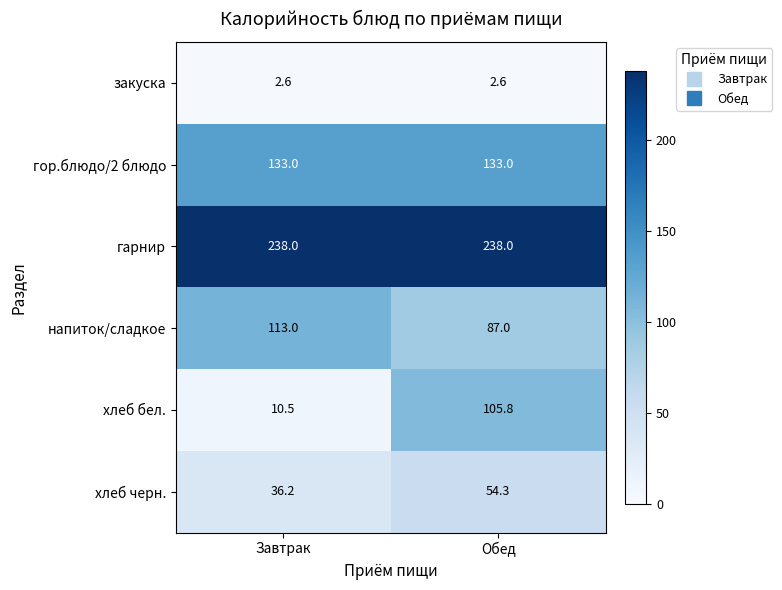

What value does the гор.блюдо/2 блюдо series have at Завтрак?

133.0